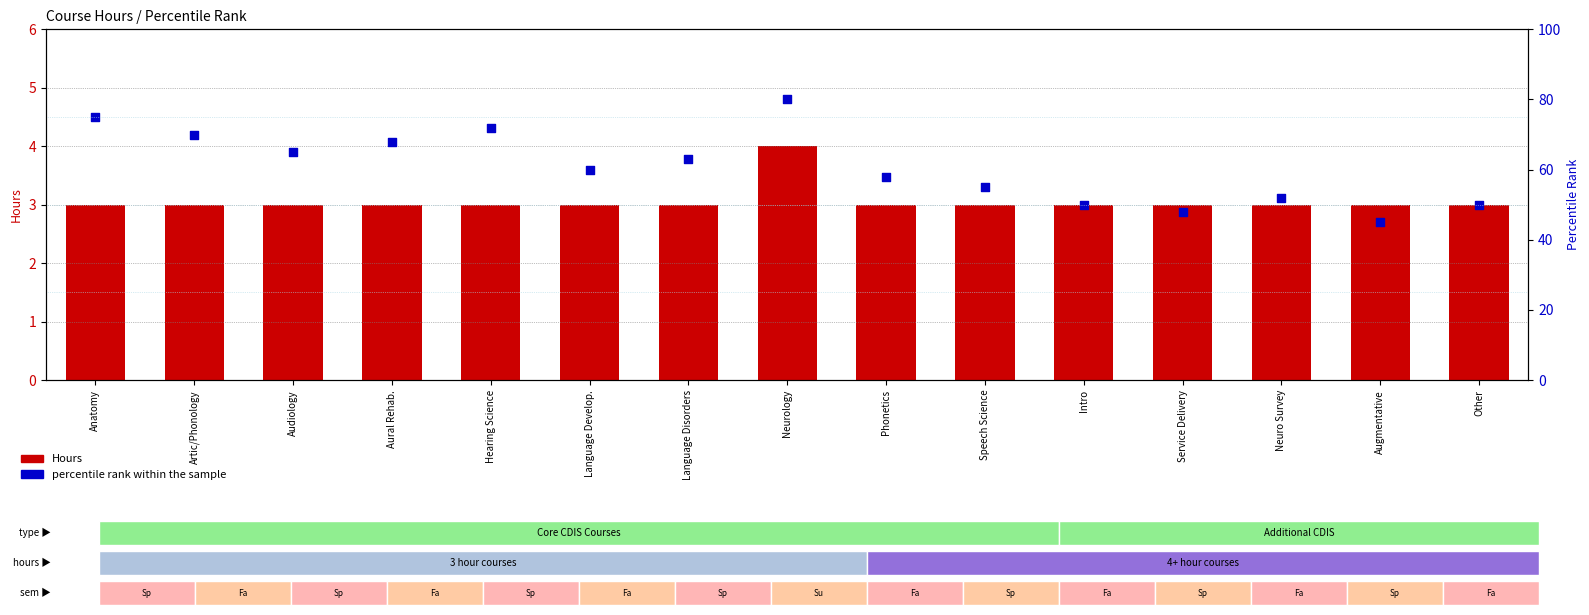

What are all the series names shown in the legend?

Hours, percentile rank within the sample